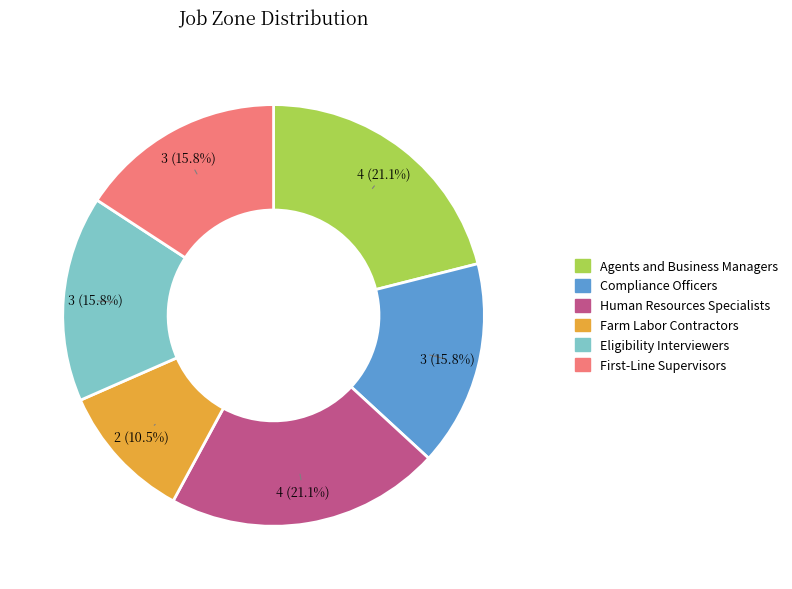

To the nearest percent, what is the difference between the largest and smallest slice percentages?

11%